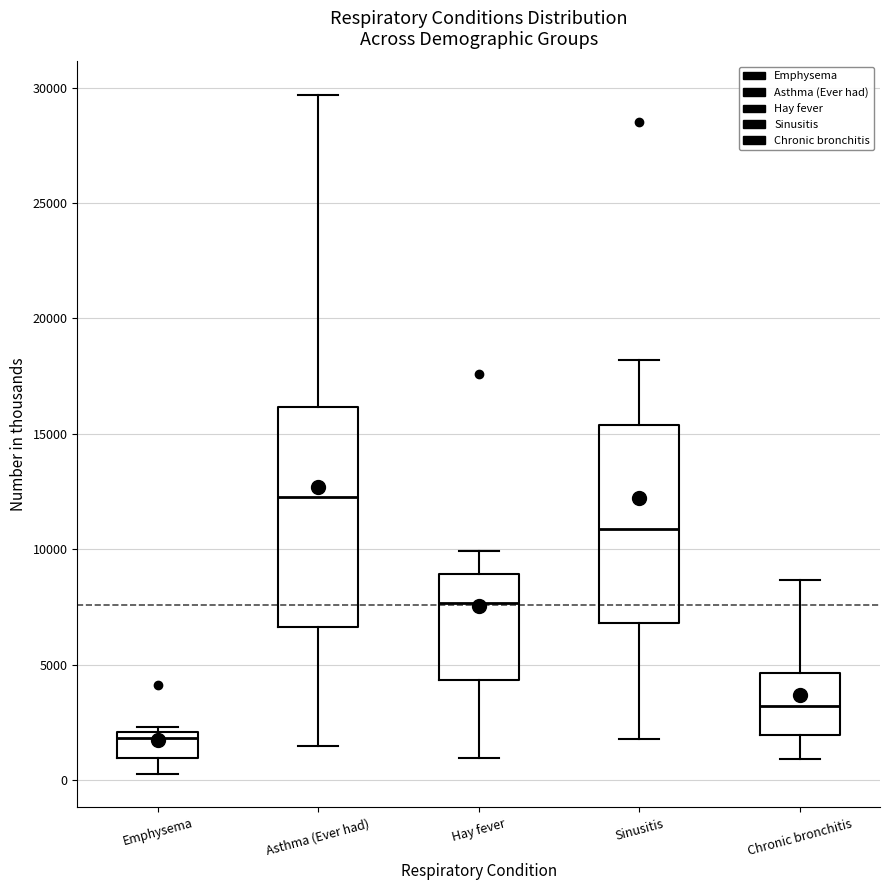

Where is the lower edge of the box for Emphysema on the y-axis? The values are not printed on the chart, so give them approximately, as read against the axis.

1000